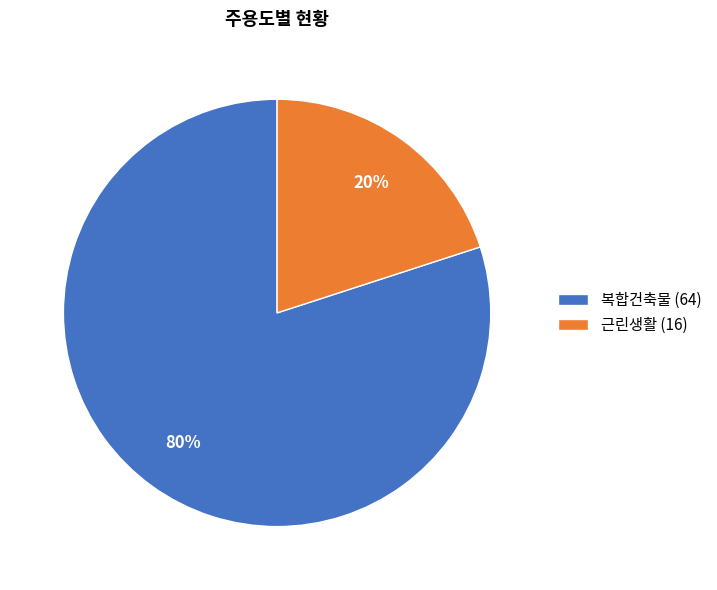

The 복합건축물 slice represents 55% of the pie. True or false?

False